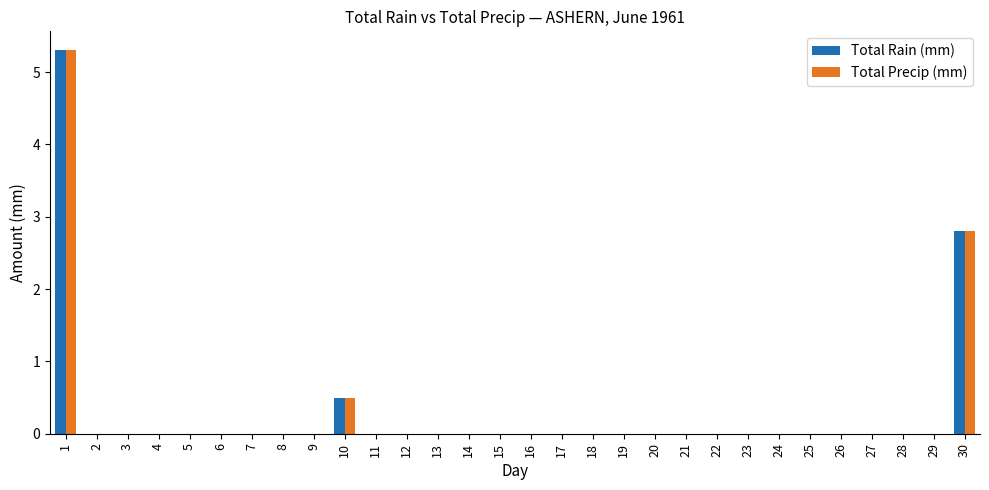

Where is Total Precip (mm) nearest to the value 2?

30